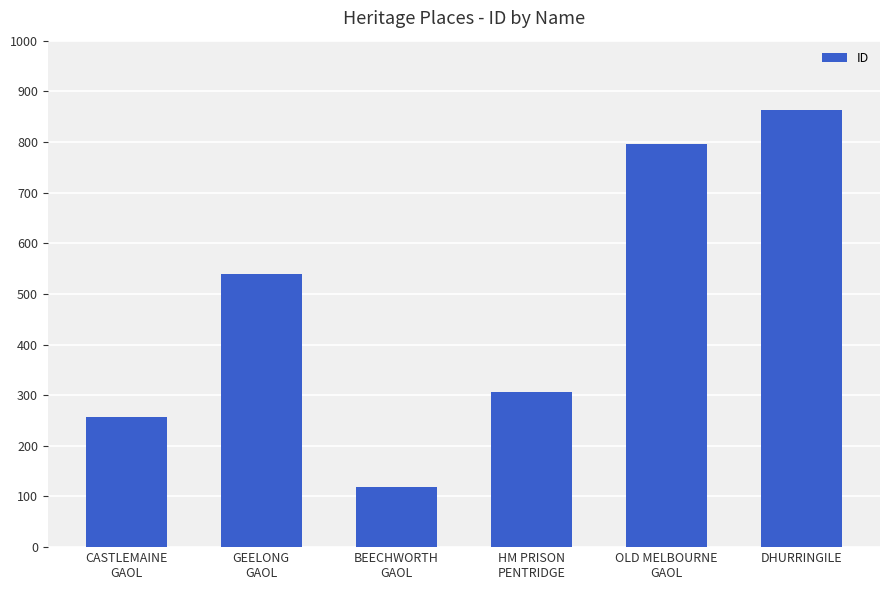

Does the chart contain any negative values?

No